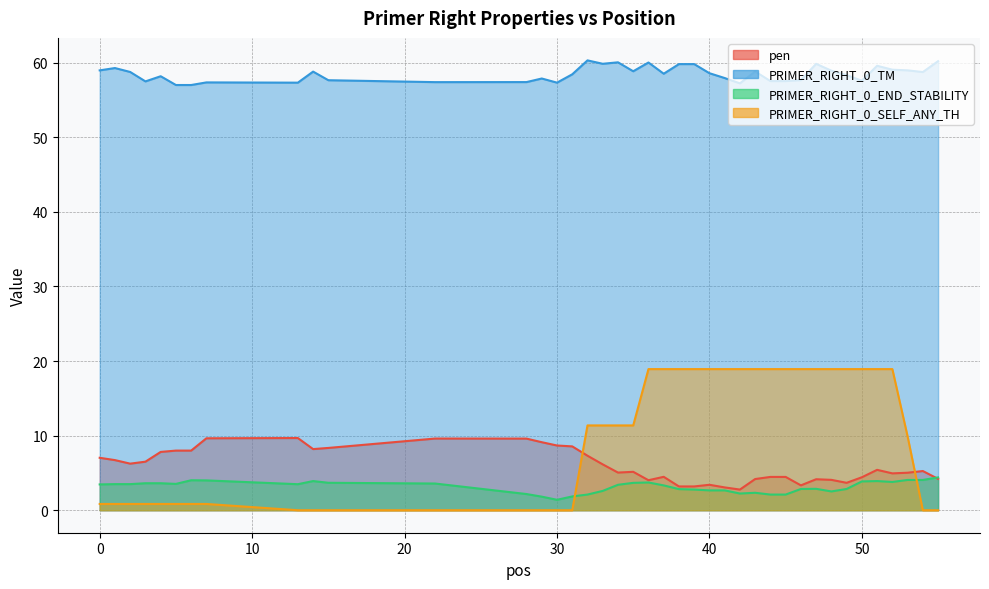

Between which two adjacent categories do pen and PRIMER_RIGHT_0_END_STABILITY first intersect?

54 and 55